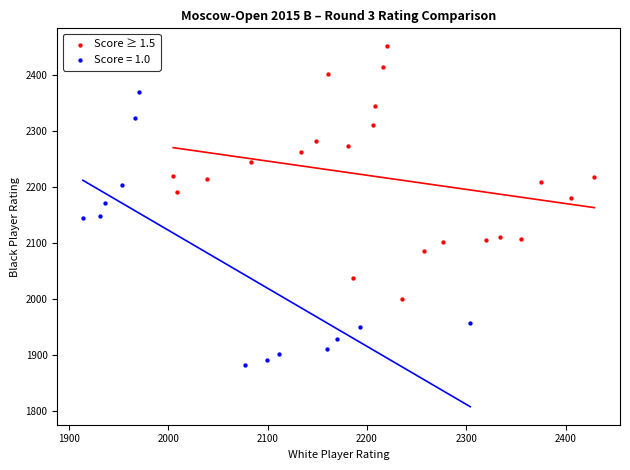

Which series reaches the minimum Y coordinate?

Score = 1.0